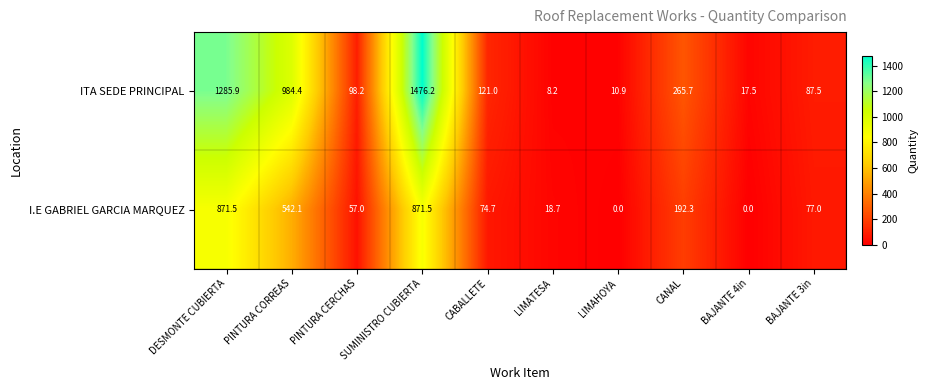

How many values in the I.E GABRIEL GARCIA MARQUEZ series are below 77?

5